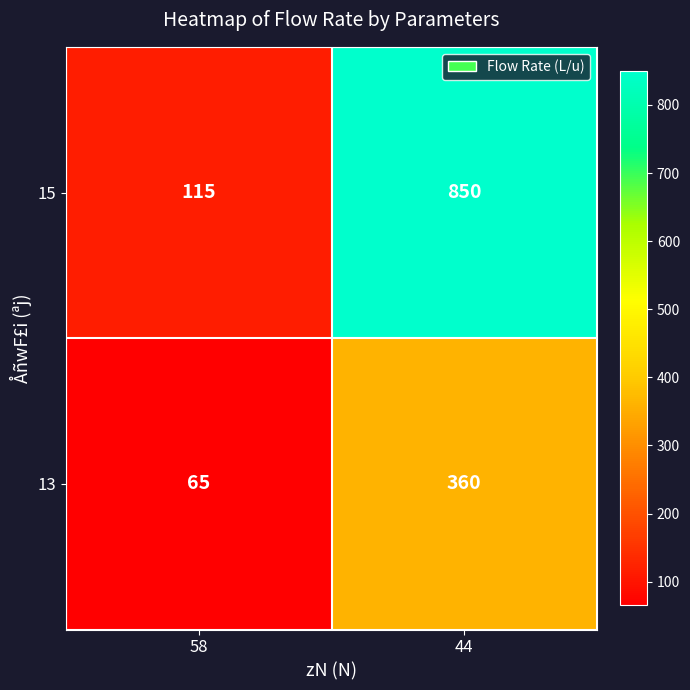

Which category has the highest value across all series?

44